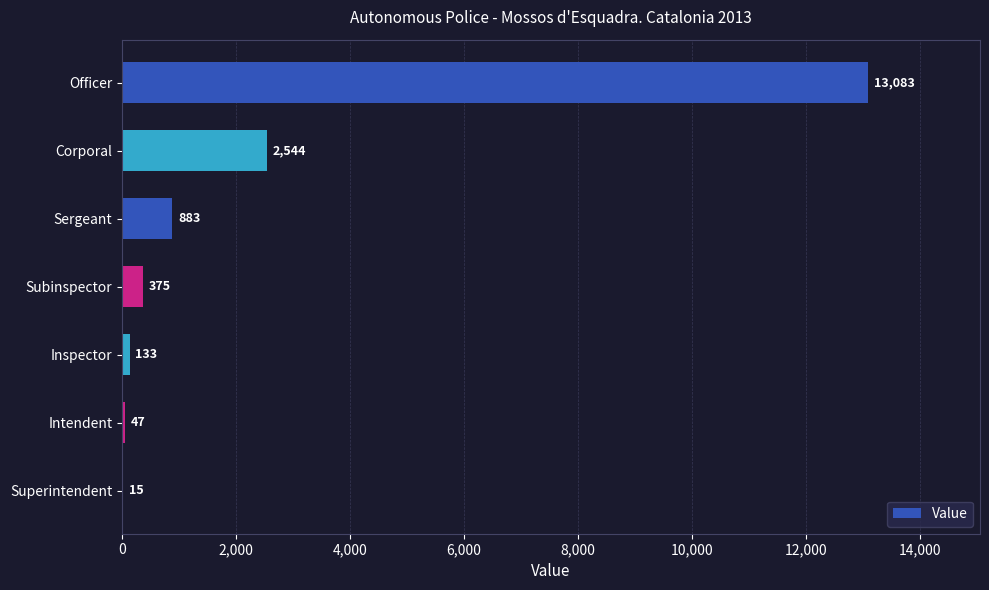

What is the maximum value shown in the chart?

13083